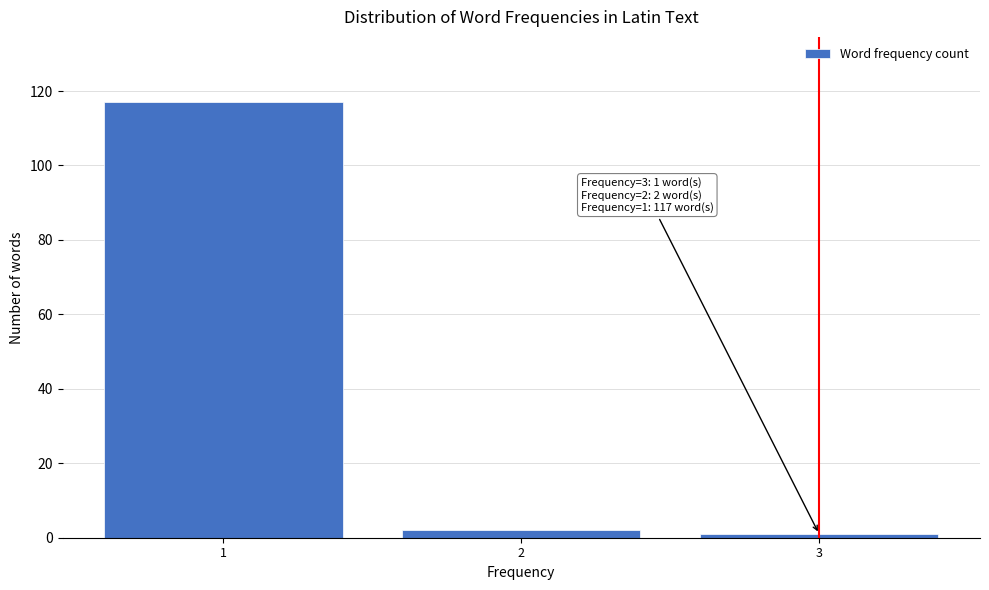

Reading right to left, transcribe all the data shown in this chart.

1	2	117